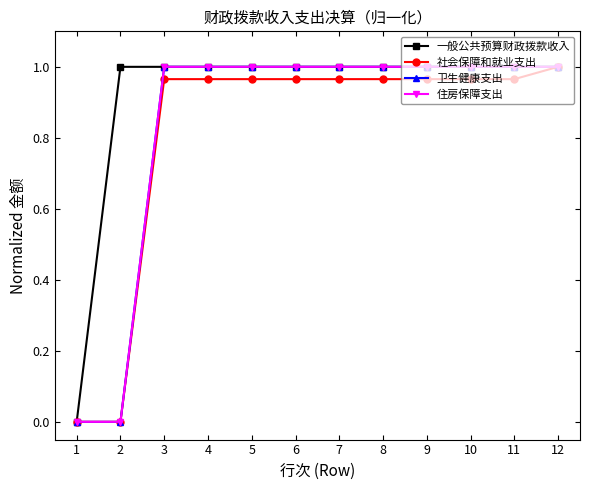

Does the chart have visible grid lines?

No